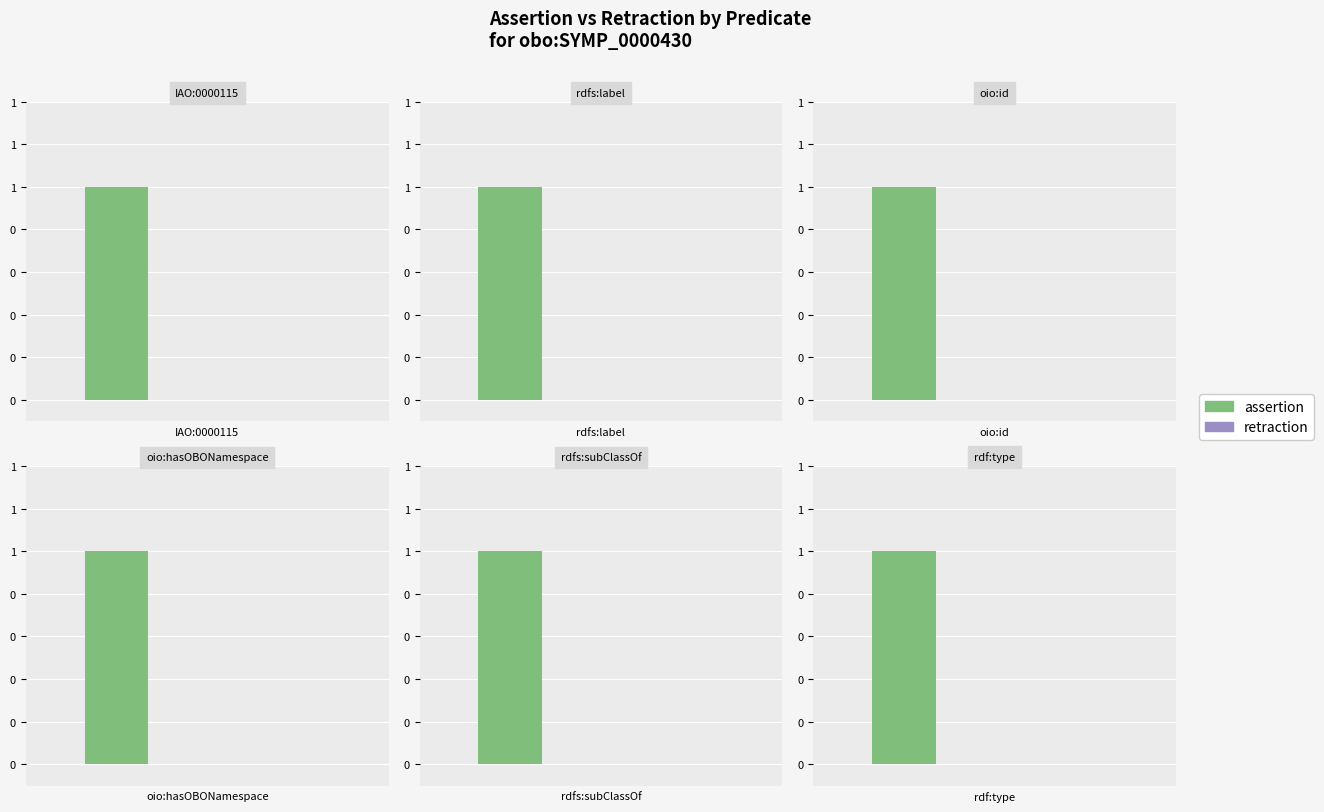

What is the value of the assertion bar at the 3rd from the left?

1